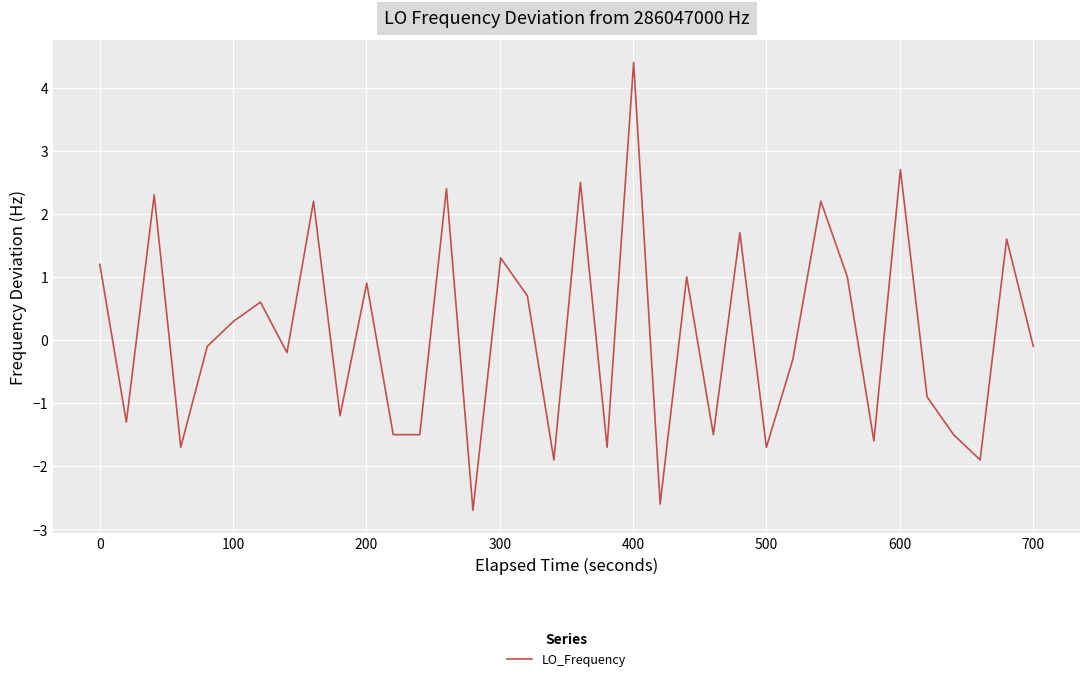

How many values are above zero?

17